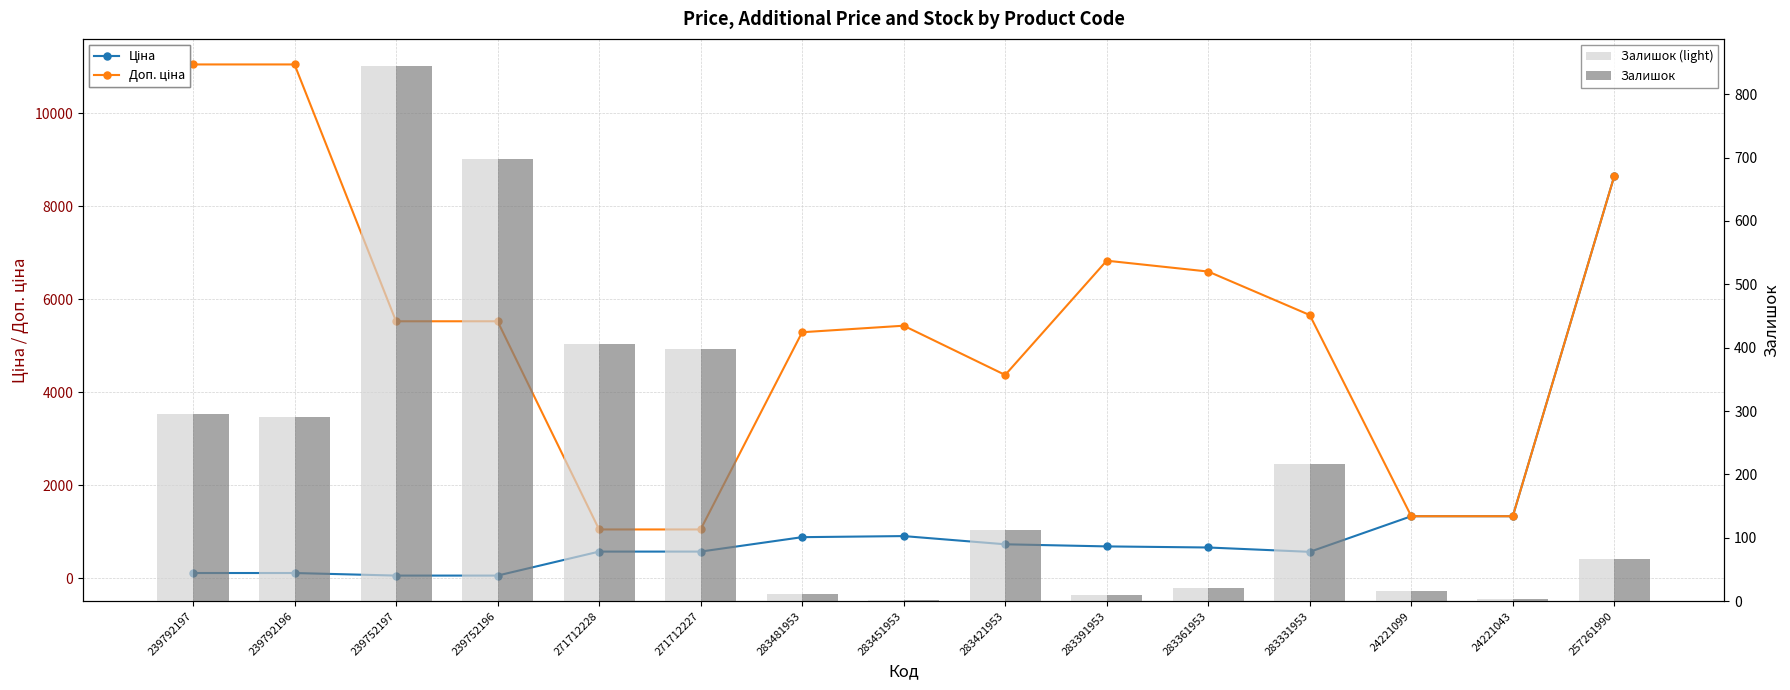

Which category has the highest value in the Залишок series?

239752197